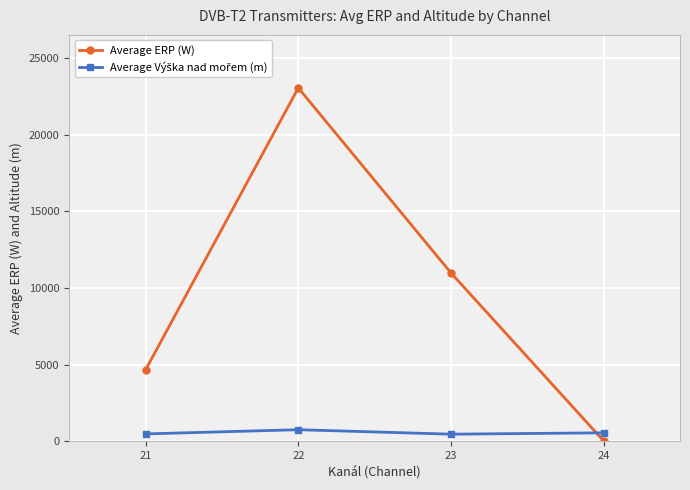

What is the value of the Average ERP (W) point at the 3rd from the left?

10988.8